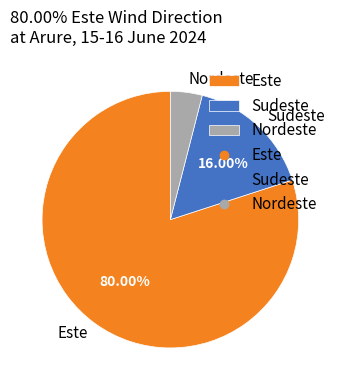

Which category has the biggest portion of the pie?

Este